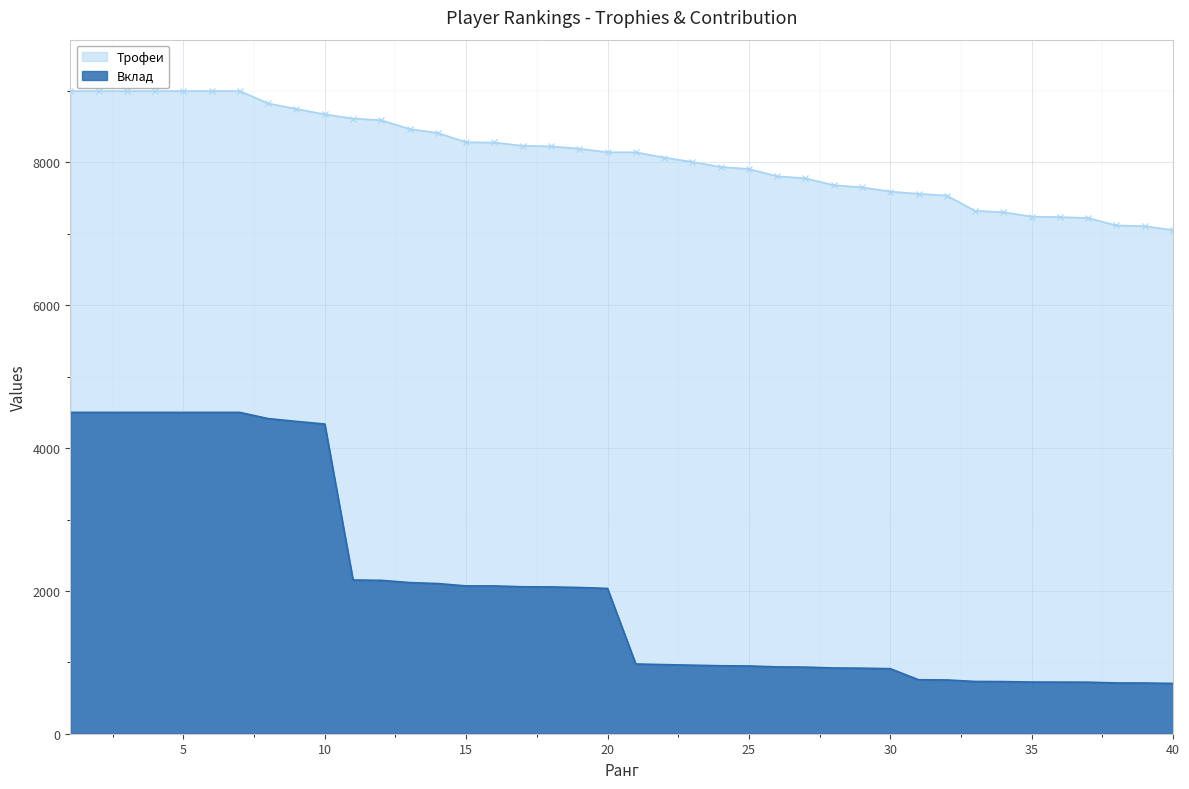

Which series has the largest total across all categories?

Трофеи